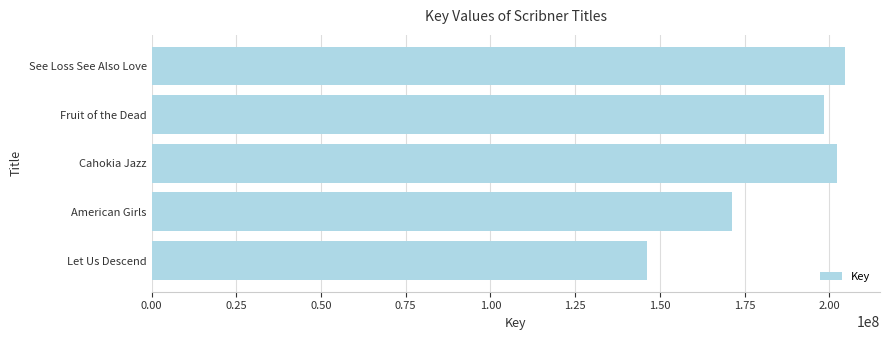

Approximately how many times larger is the value at Let Us Descend compared to See Loss See Also Love?

0.7